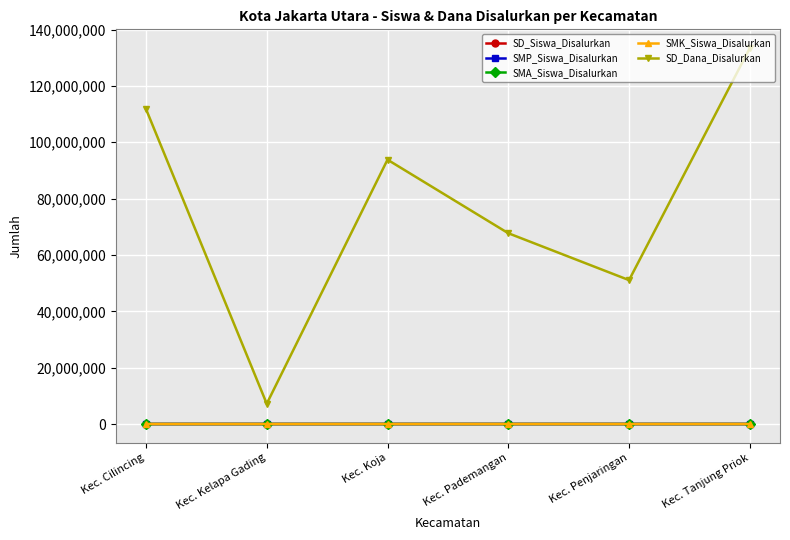

In SMA_Siswa_Disalurkan, how many points are lower than both neighbors (excluding endpoints)?

2